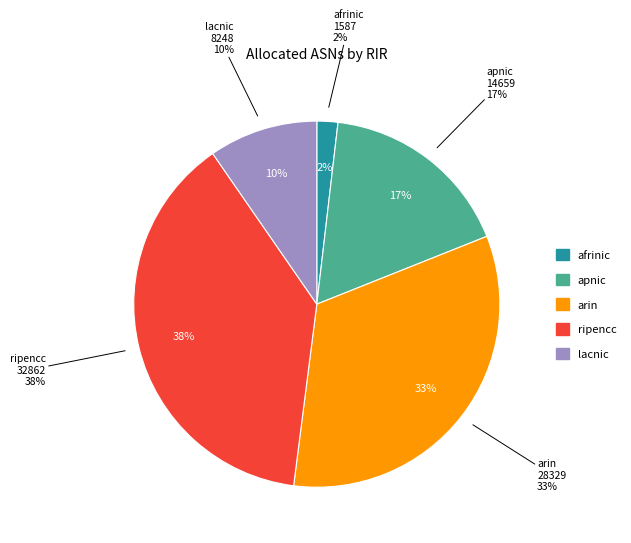

How many slices are in this pie chart?

5